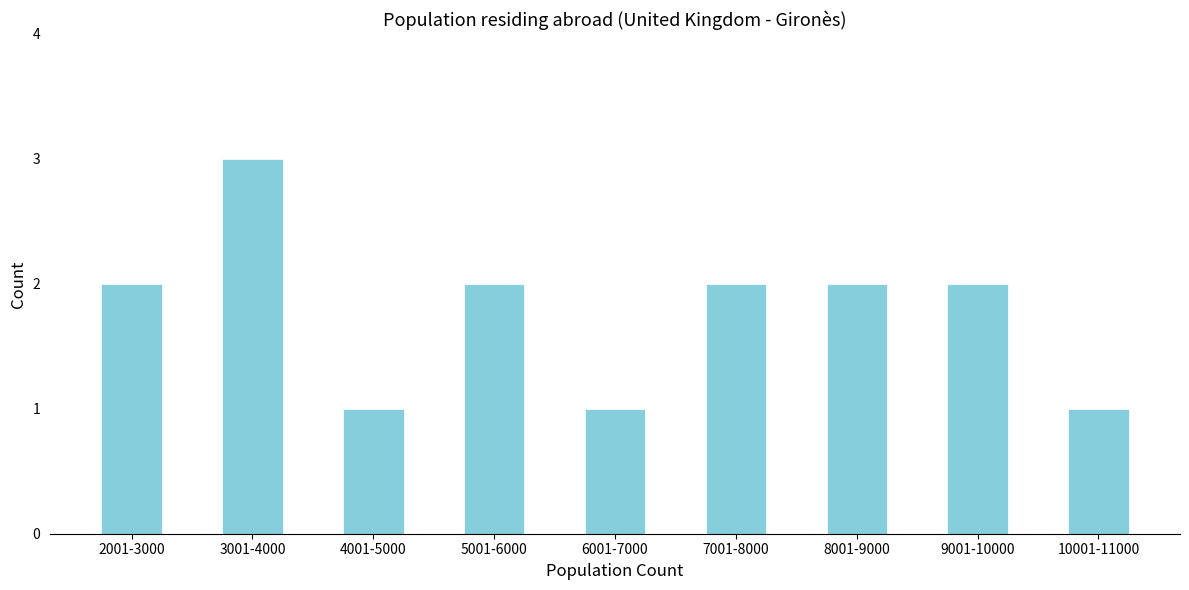

Reading right to left, extract all data points from this chart.

10001-11000=1	9001-10000=2	8001-9000=2	7001-8000=2	6001-7000=1	5001-6000=2	4001-5000=1	3001-4000=3	2001-3000=2